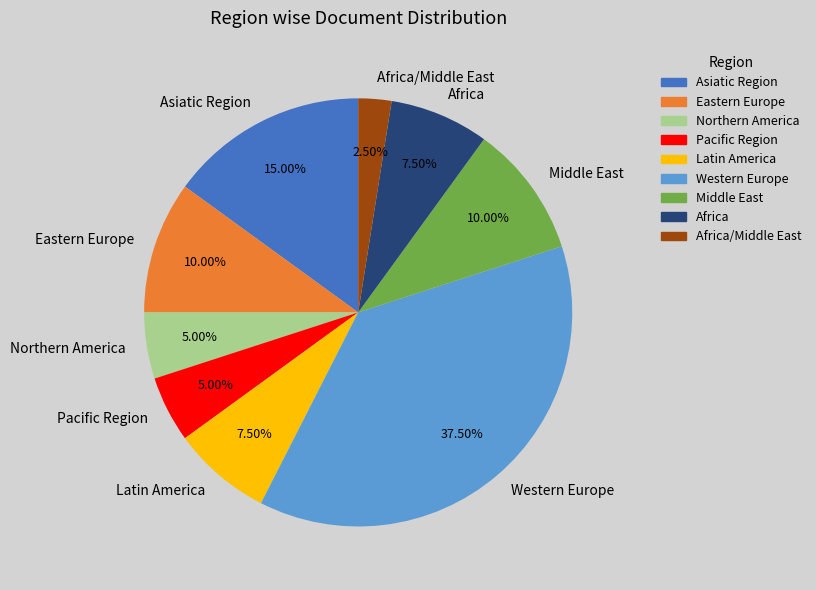

What is the ratio of the value at Middle East to the value at Eastern Europe?

1.0